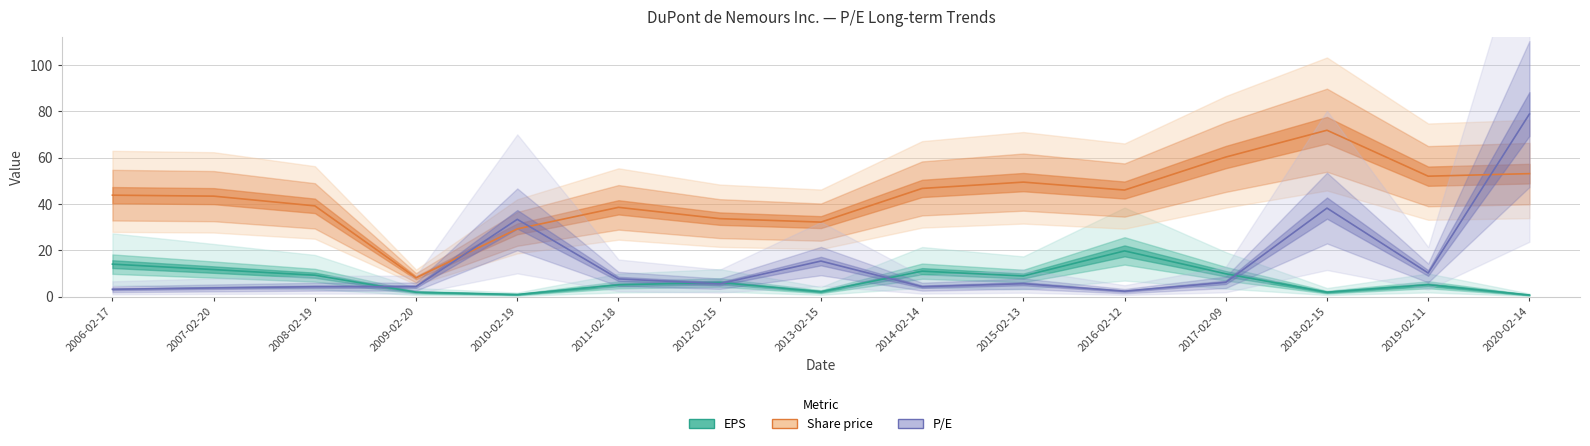

What is the label of the 13th point from the left?

2018-02-15